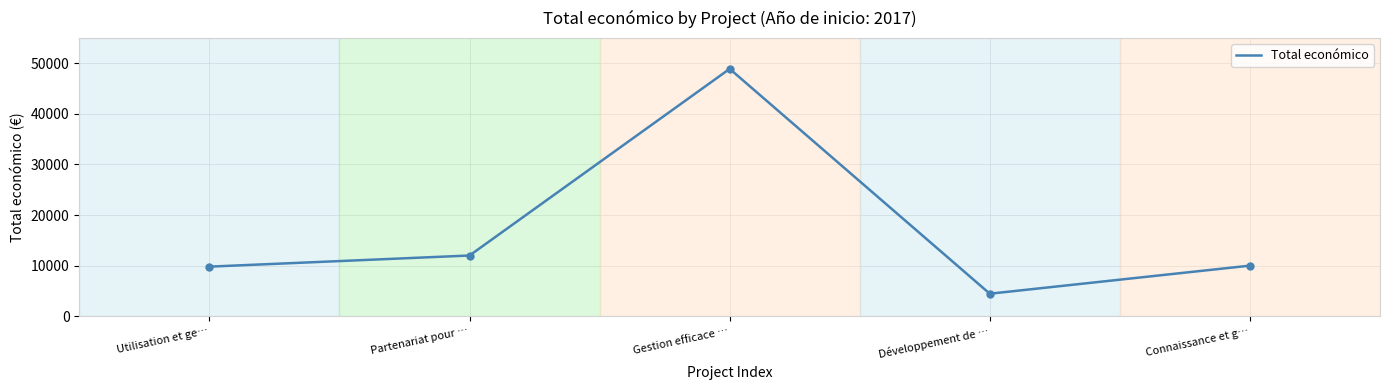

What is the sum of all values?

85146